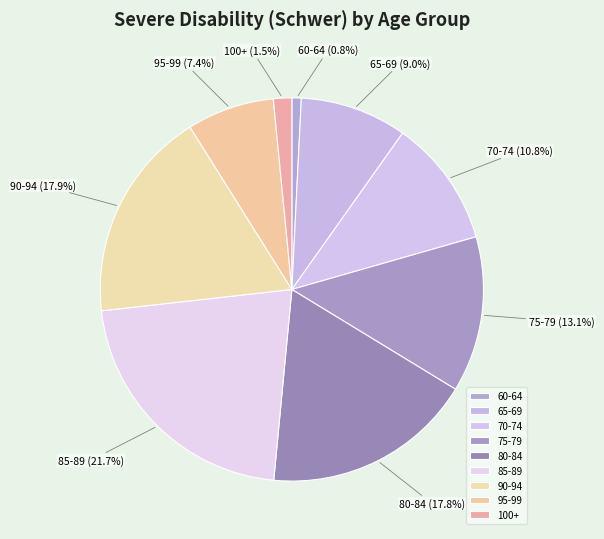

What is the largest slice in the pie chart?

85-89